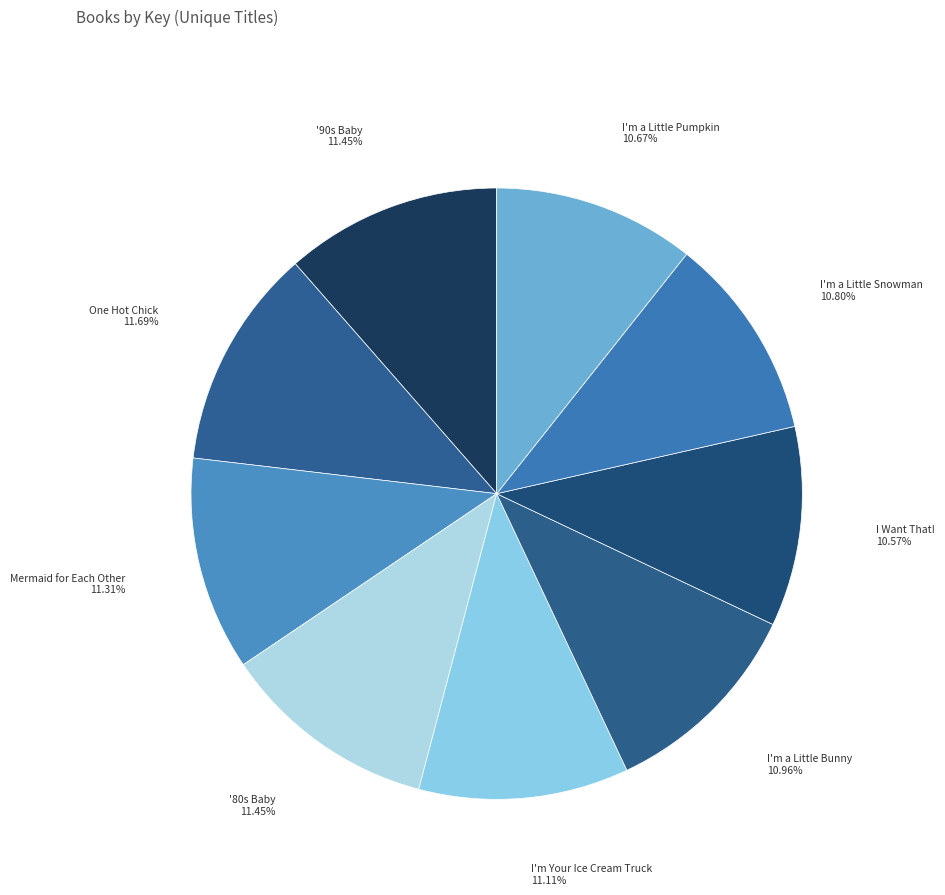

Which category has the smallest portion of the pie?

I Want That!